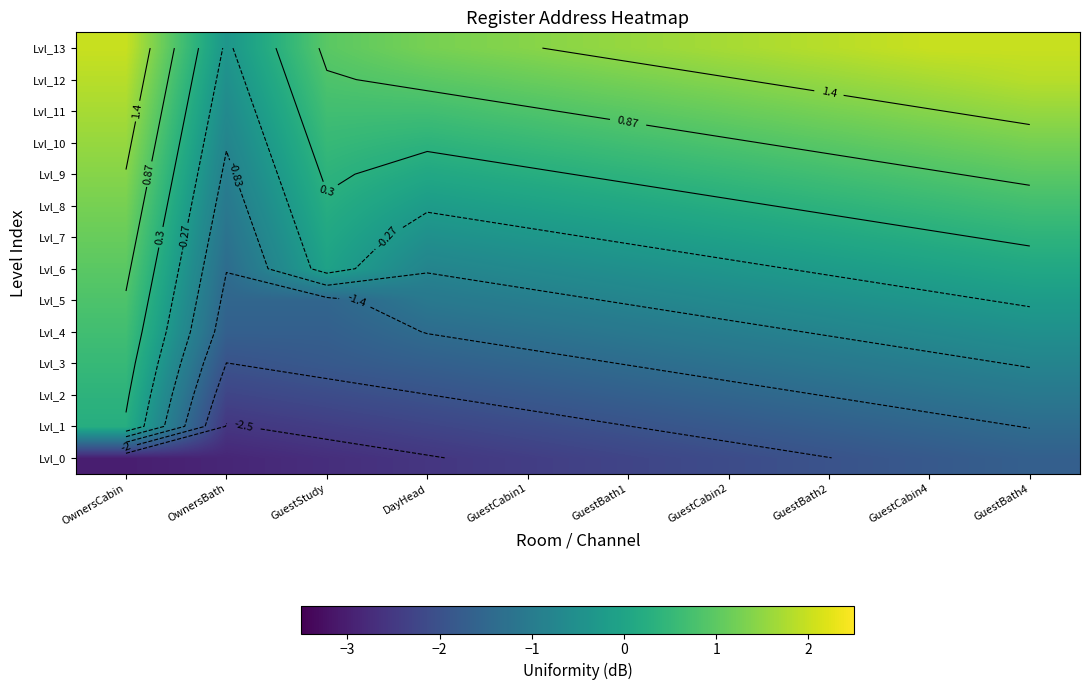

List the series in order of their peak value, highest first.

Lvl_13, Lvl_12, Lvl_11, Lvl_10, Lvl_9, Lvl_8, Lvl_7, Lvl_6, Lvl_5, Lvl_4, Lvl_3, Lvl_2, Lvl_1, Lvl_0